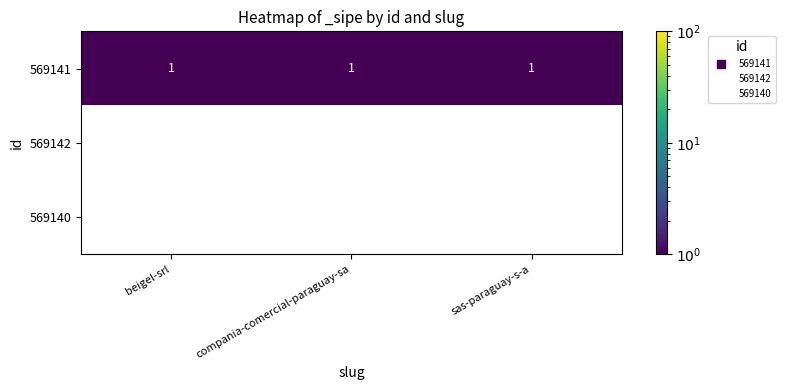

What is the total value across all series at beigel-srl?

1